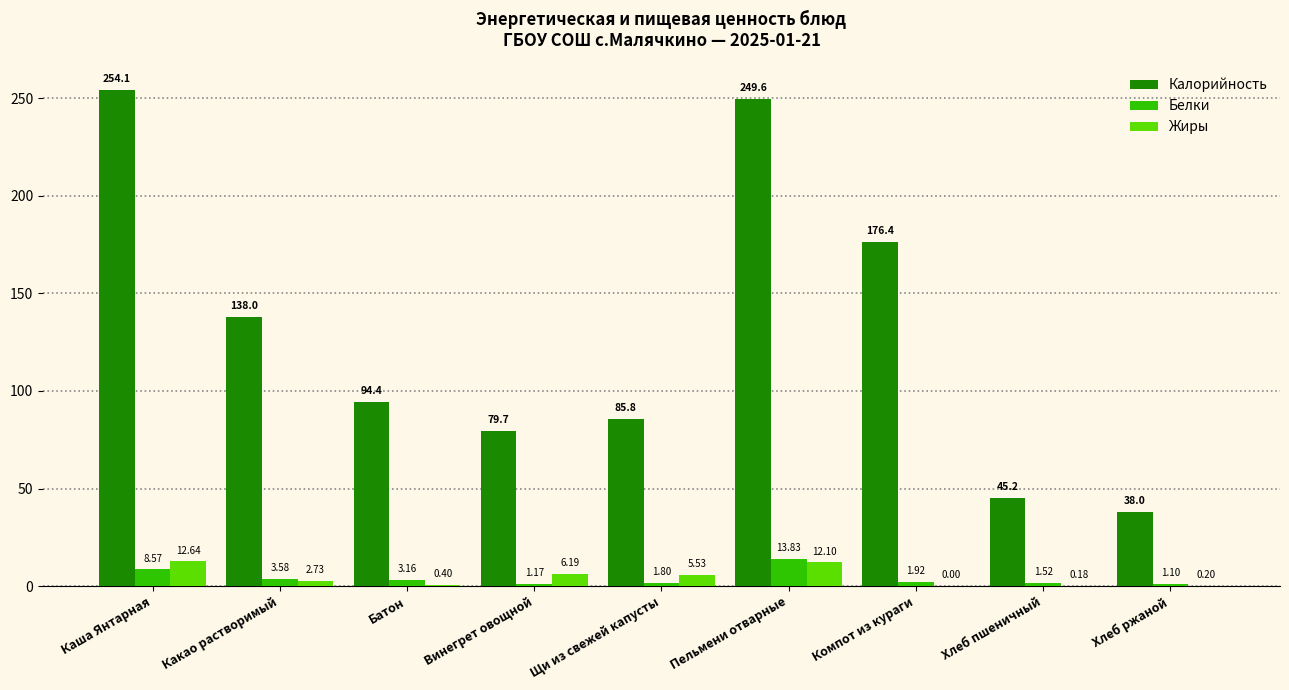

At which label does Жиры reach its peak?

Каша Янтарная